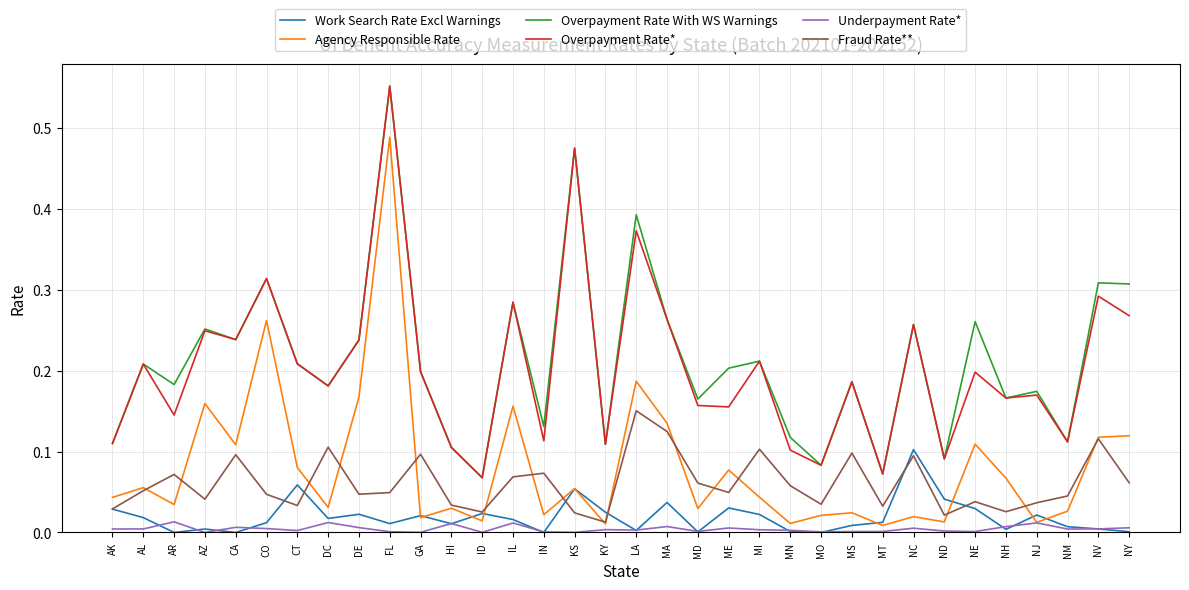

True or false: Overpayment Rate With WS Warnings has a value of 0.1 at DC.

False